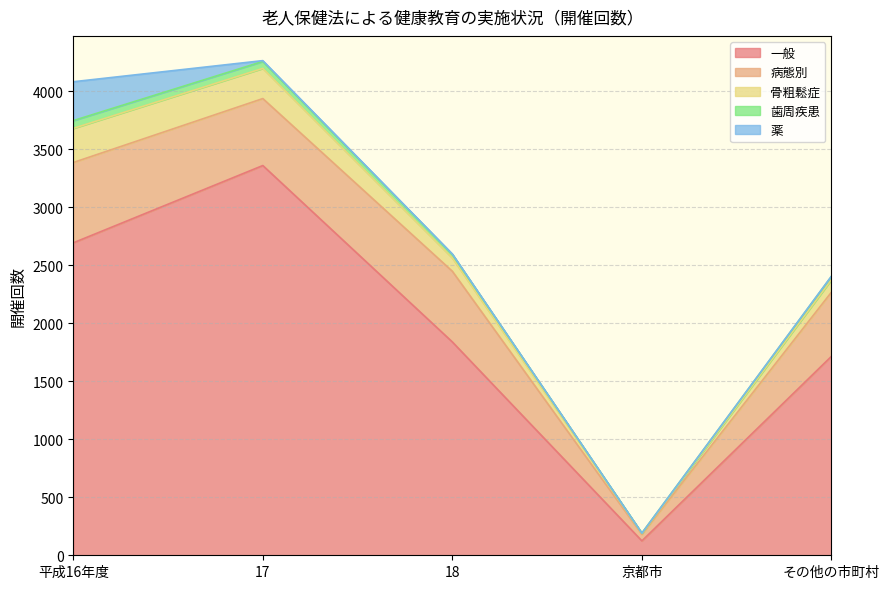

What is the difference between the 歯周疾患 values at 京都市 and その他の市町村?

25